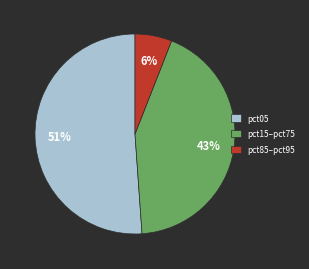

Is the sum of pct85–pct95 and pct15–pct75 greater than half?

No